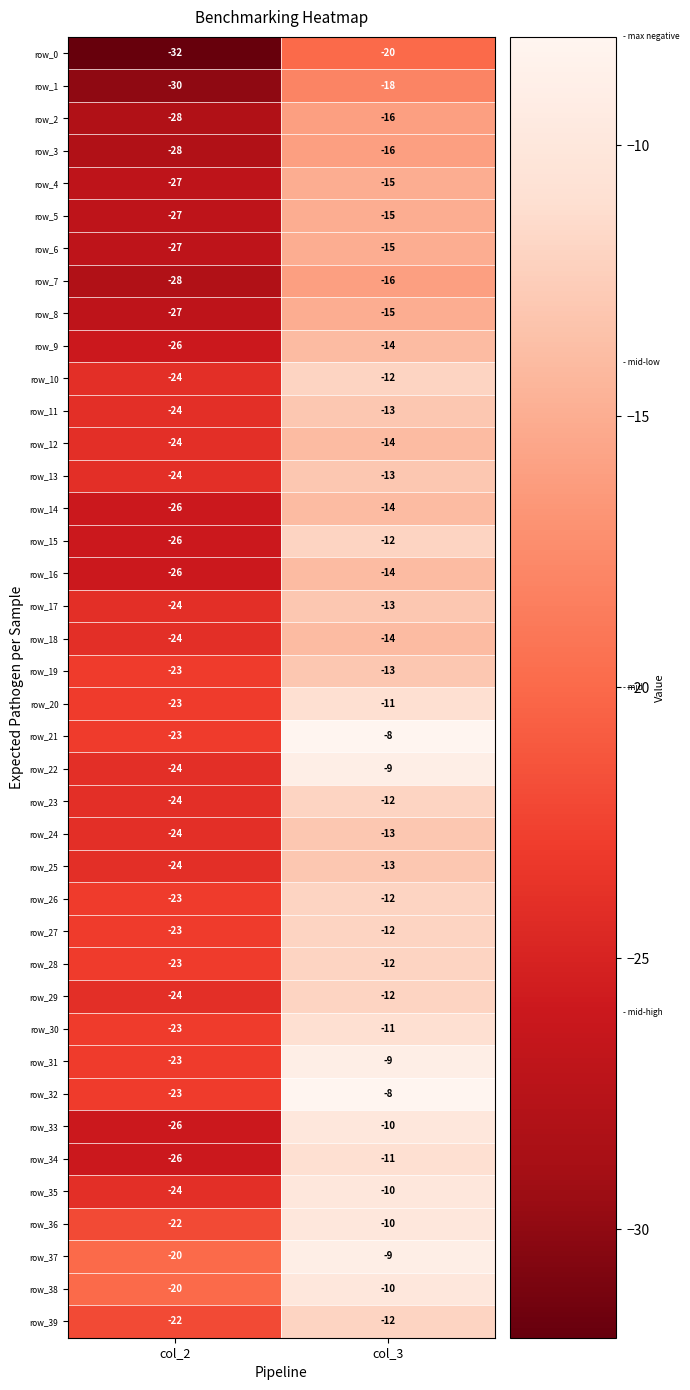

What is the difference between the highest and lowest values at col_2?

12